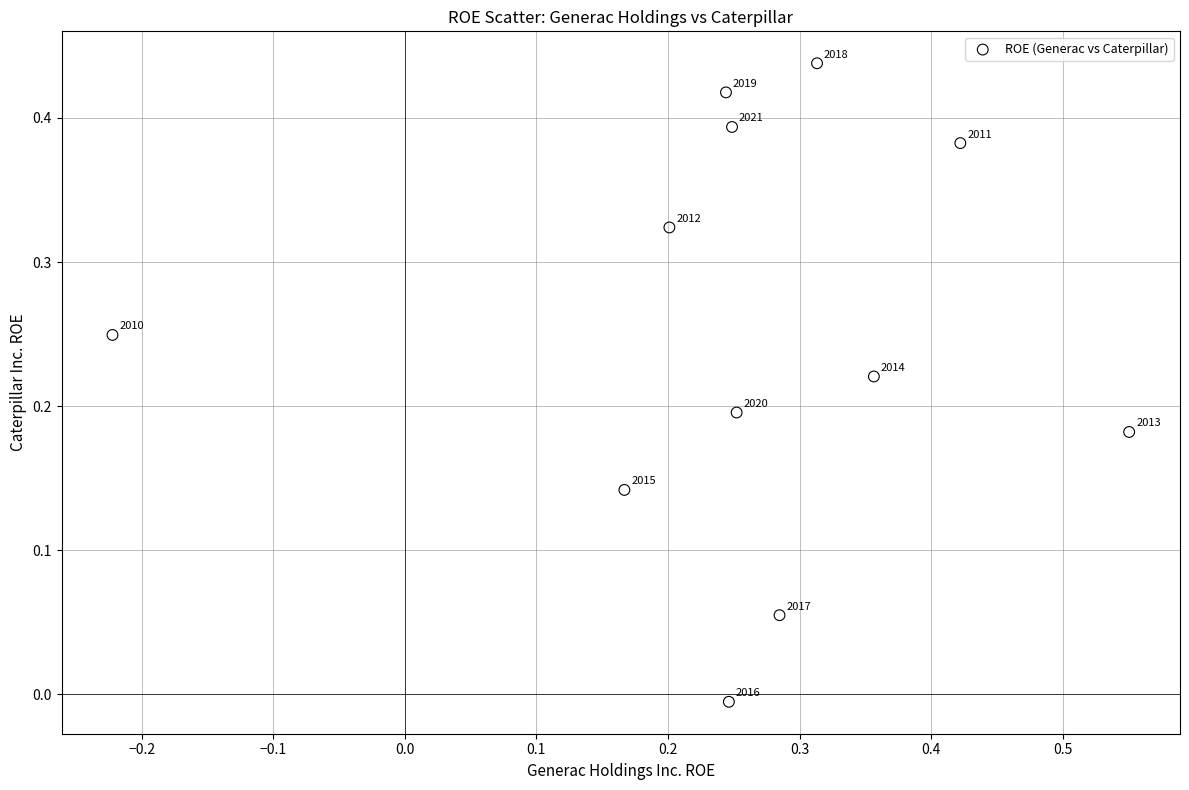

What is the range of X values (max minus min)?

0.8